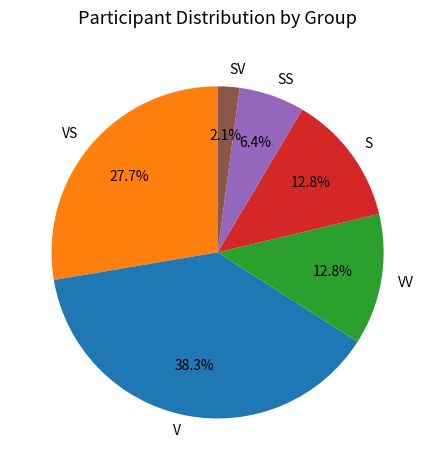

How many slices are in this pie chart?

6